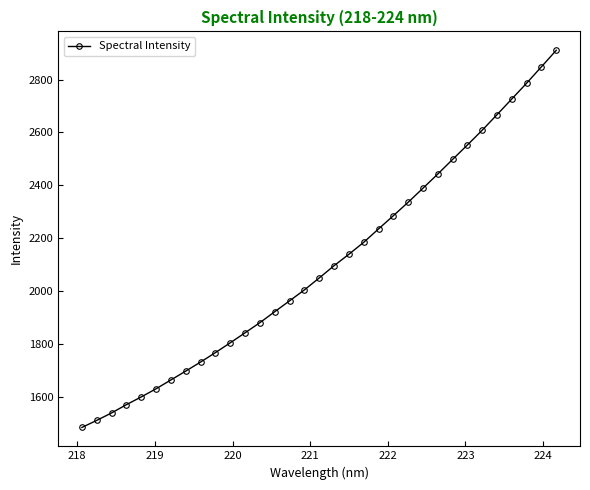

What is the value of the 30th point from the left?

2726.8